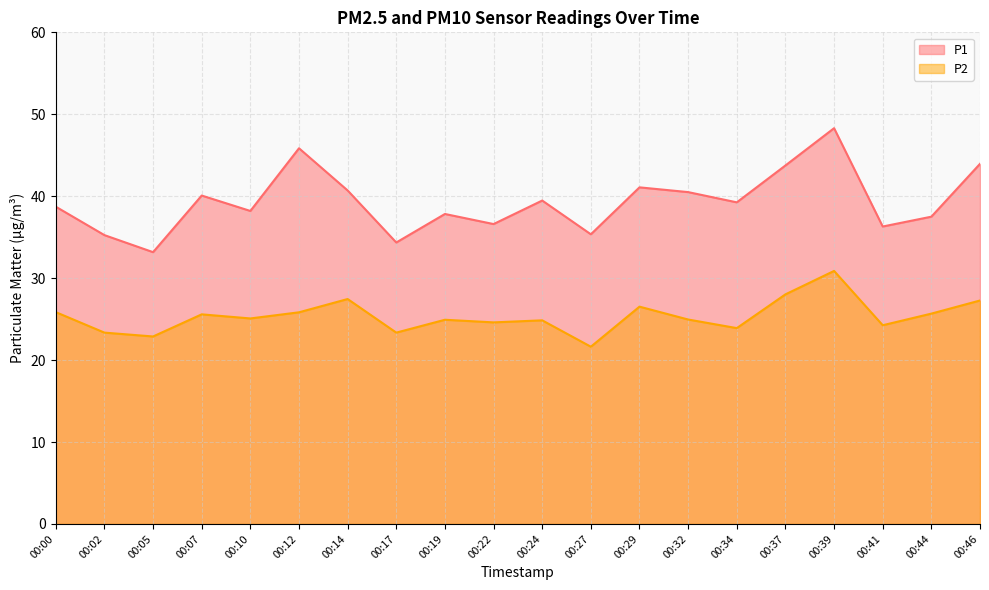

Does the chart display data point markers on the line(s)?

No